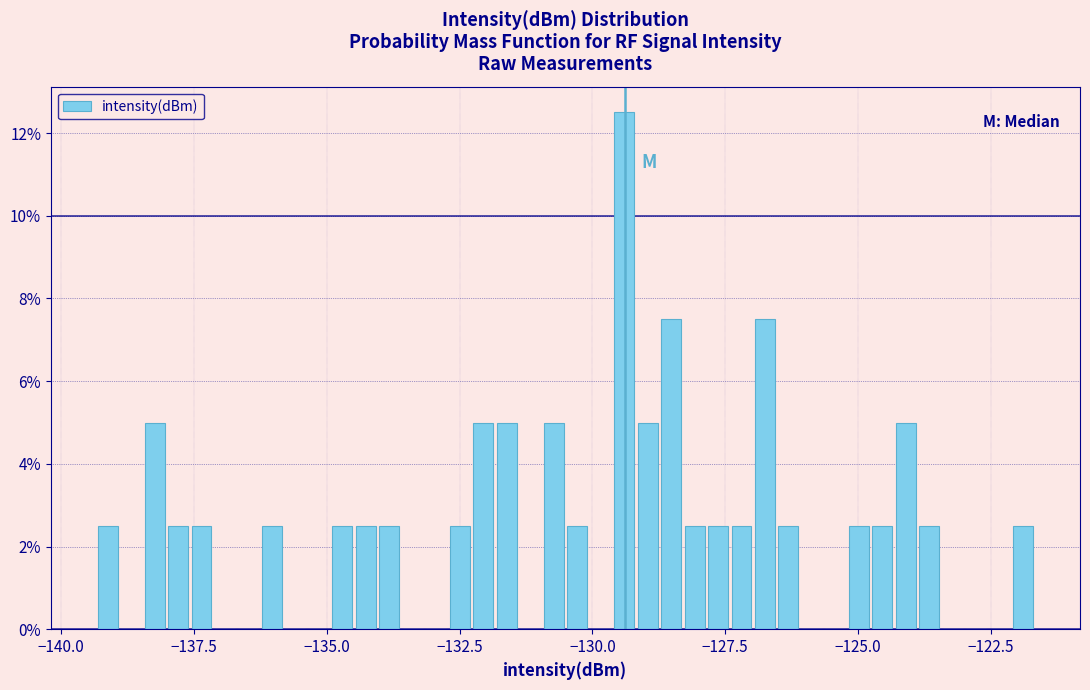

Read against the x-axis, roughly where is the centre of the tallest bar?

-129.5